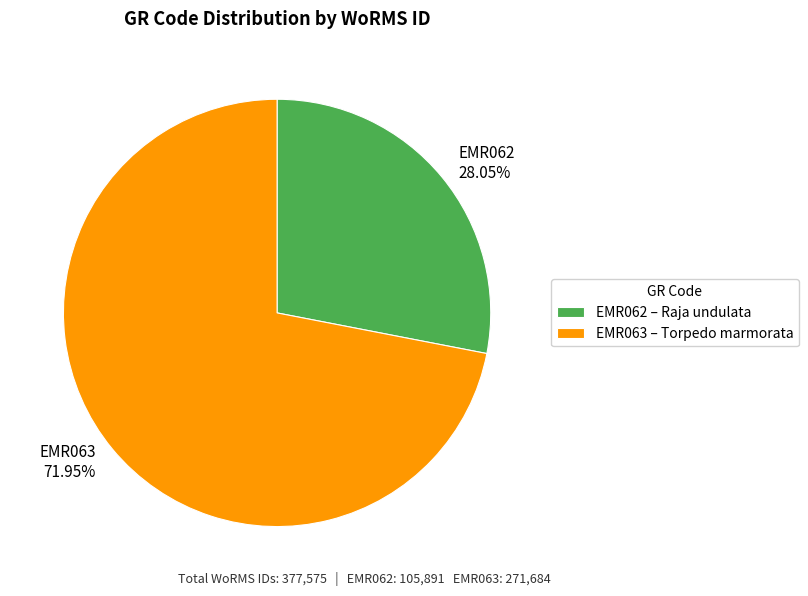

The EMR063 slice represents 58% of the pie. True or false?

False